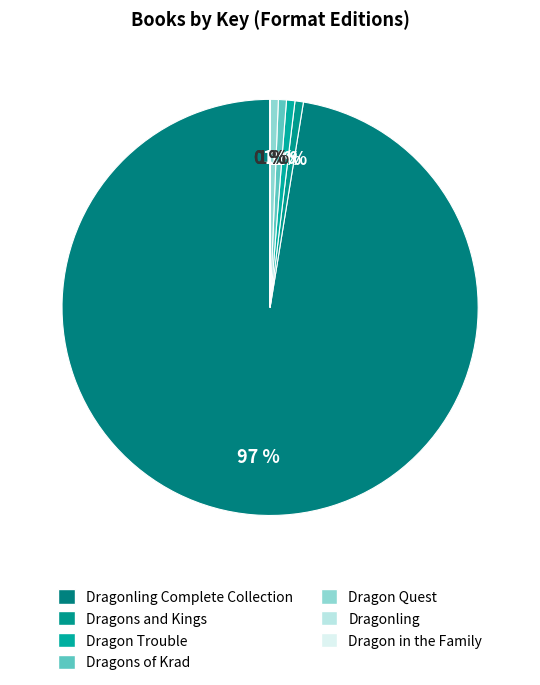

To the nearest percent, what is the difference between the largest and smallest slice percentages?

97%